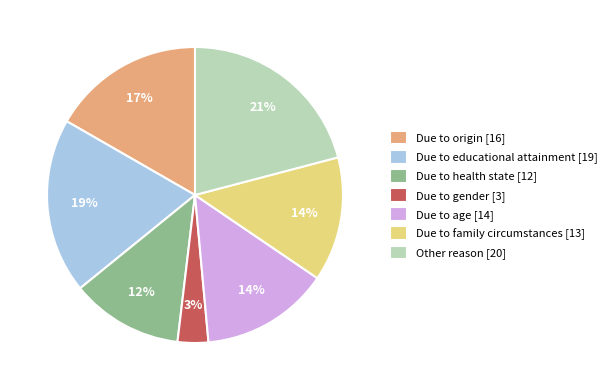

How many segments does this pie chart have?

7